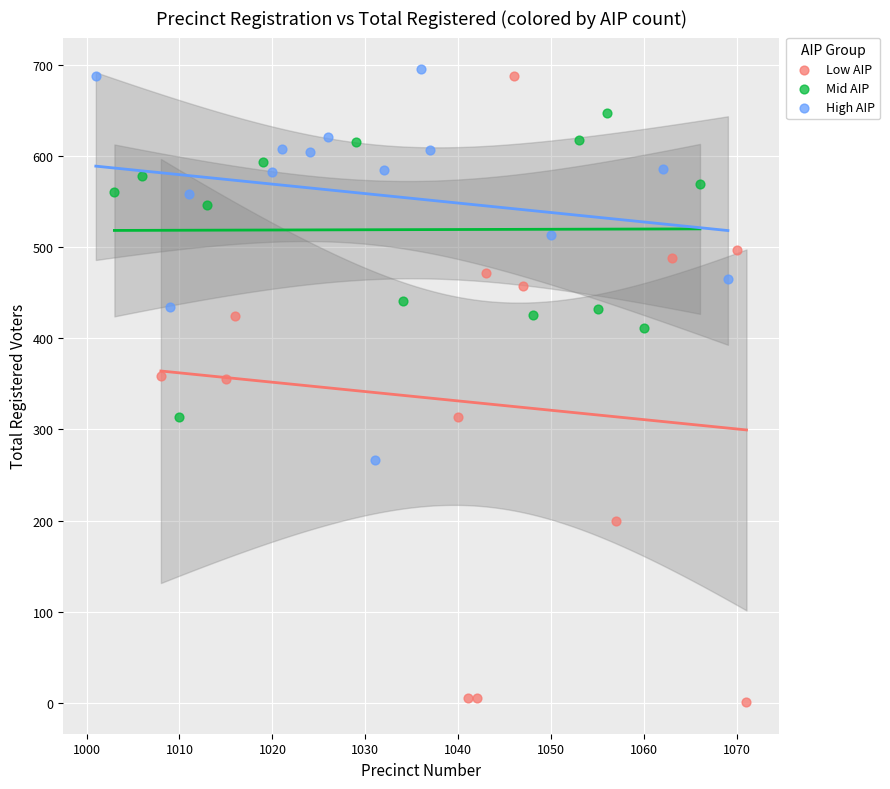

Which series contains the lowest Y value?

Low AIP